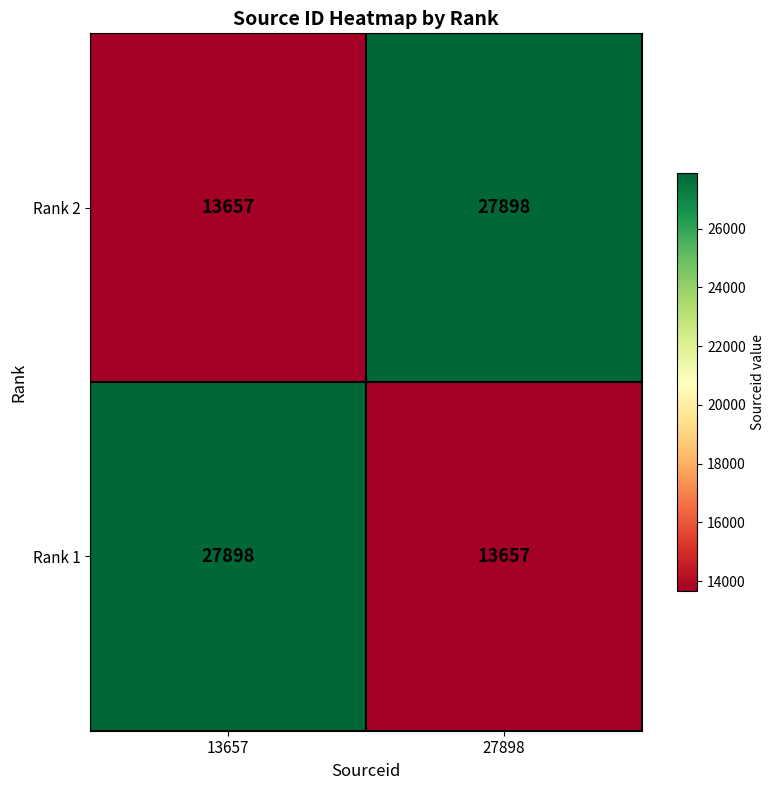

Reading left to right, extract all data points from this chart.

Rank 2: 13657=13657	27898=27898
Rank 1: 13657=27898	27898=13657